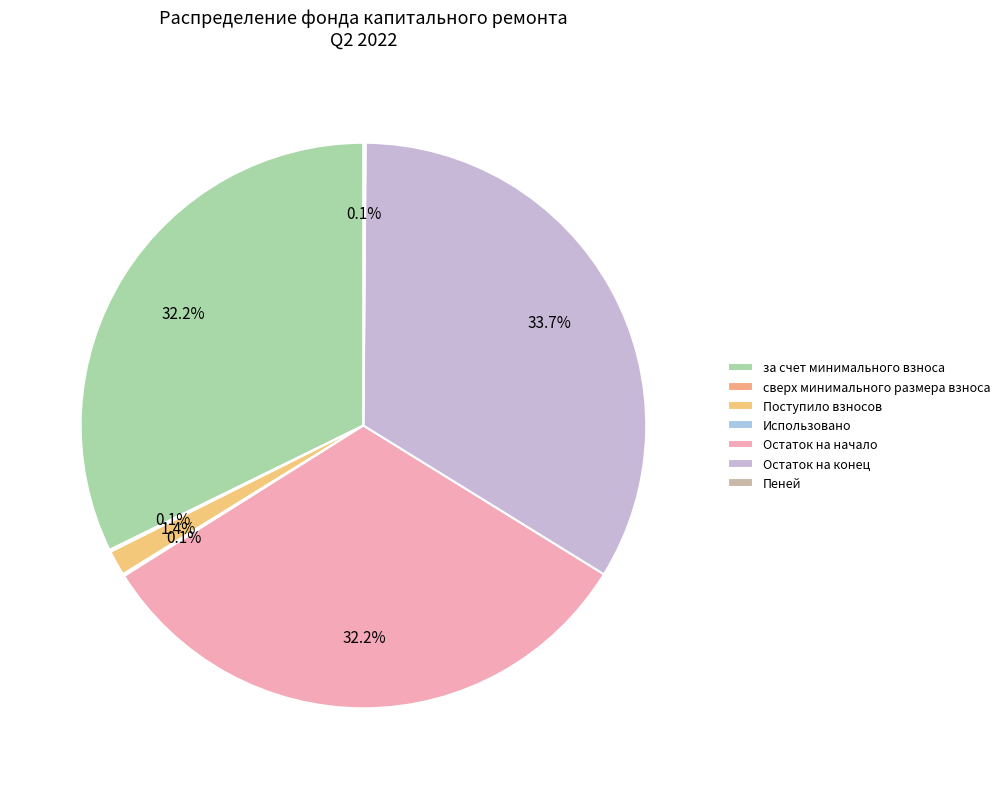

Is there a majority slice in this chart?

No